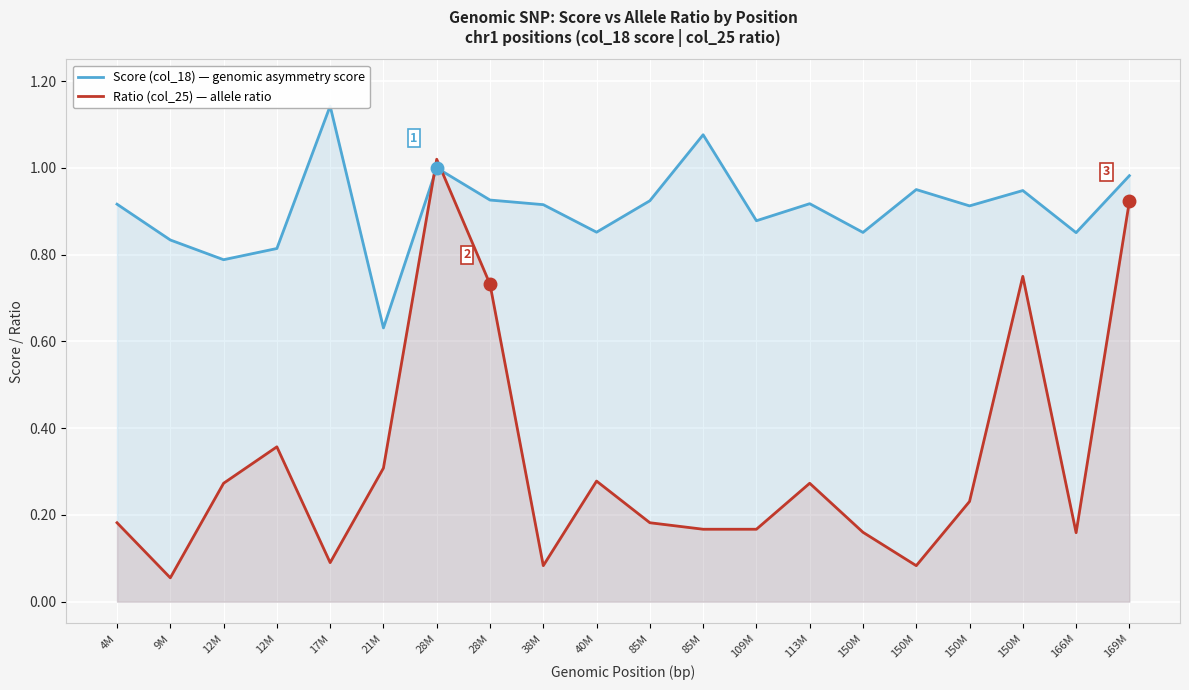

What is the value of the Score (col_18) point at the 13th from the left?

0.9